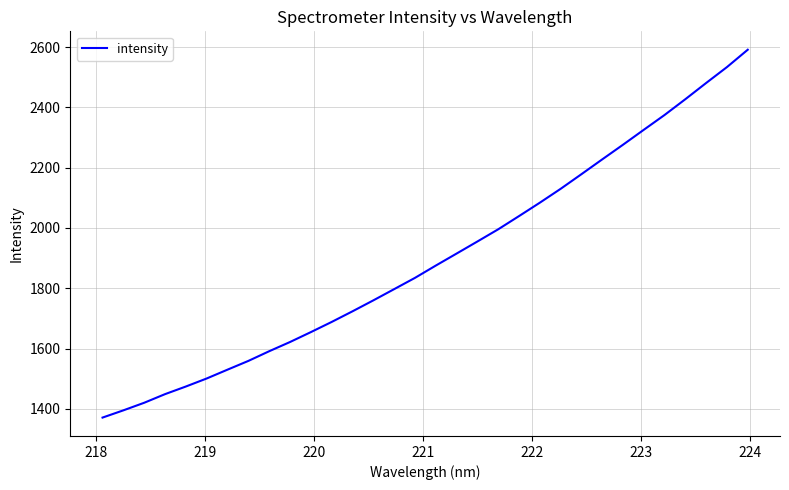

What is the smallest value displayed?

1370.8